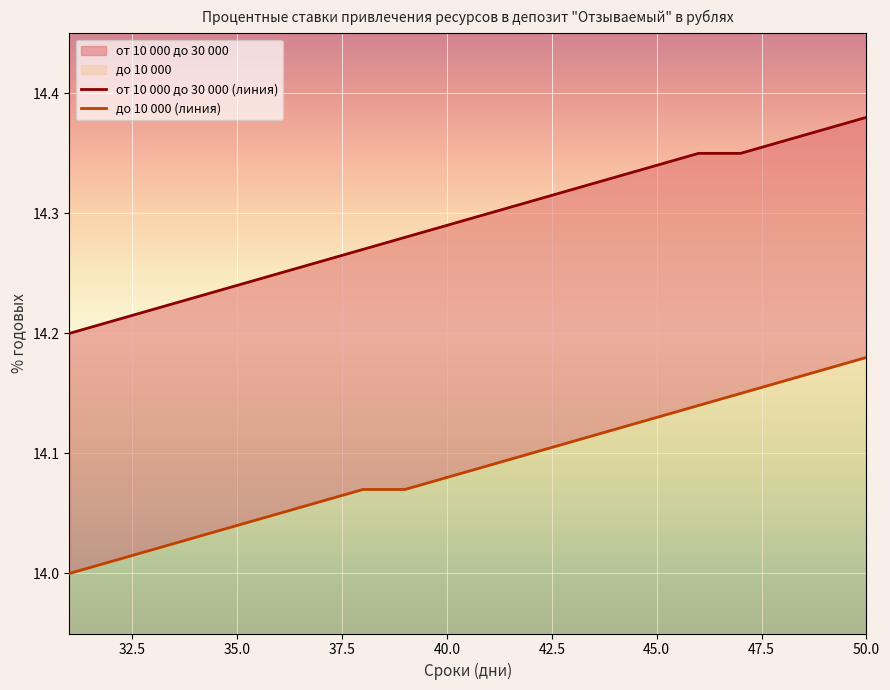

What is the smallest value displayed?

14.0